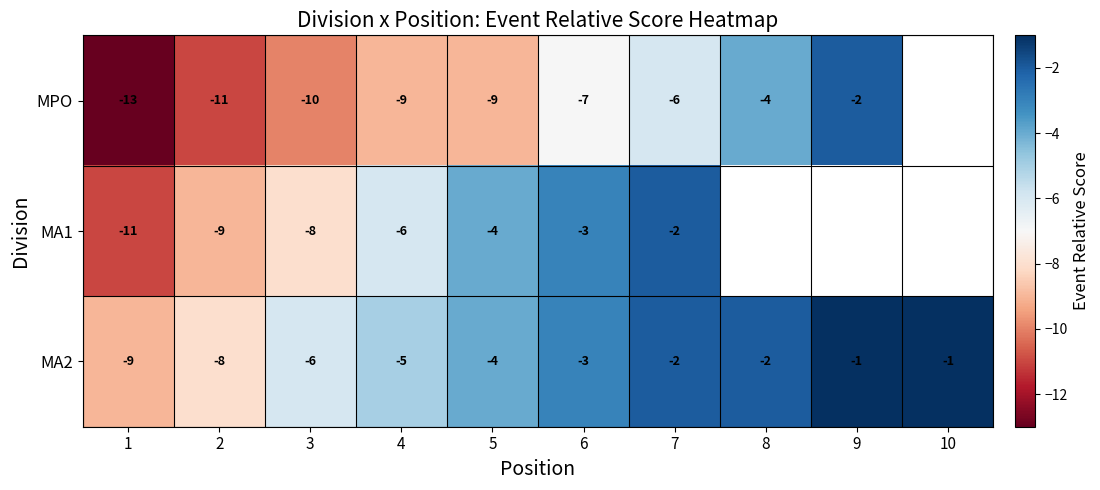

Which series changed the most between 3 and 5?

MA1